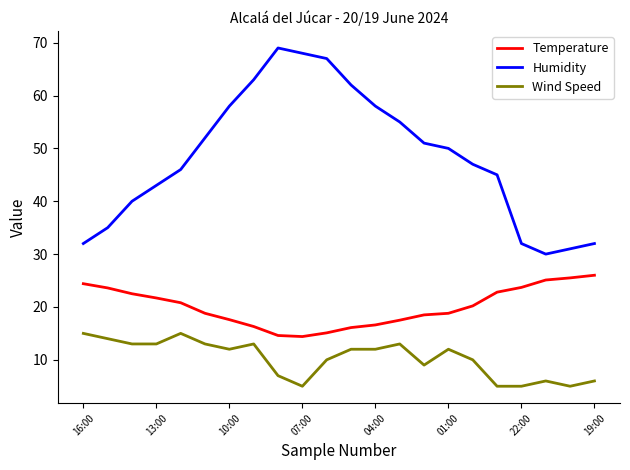

Rank the series by their average value, from highest to lowest.

Humidity, Temperature, Wind Speed